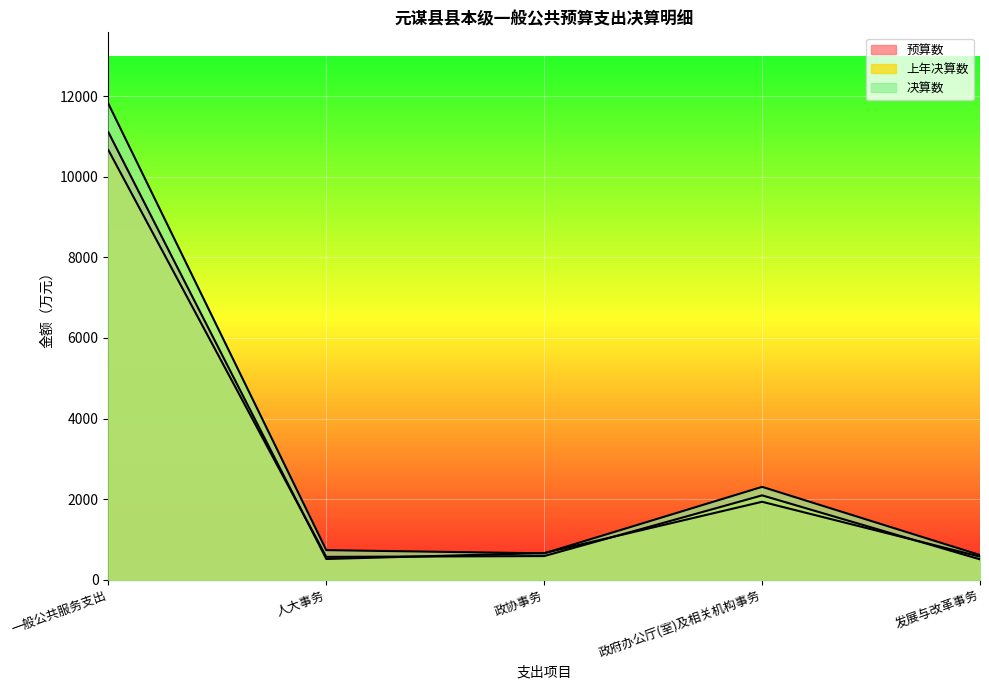

Reading left to right, list all the values displayed in this chart.

预算数: 一般公共服务支出=11101	人大事务=518	政协事务=665	政府办公厅(室)及相关机构事务=1937	发展与改革事务=576
上年决算数: 一般公共服务支出=10659	人大事务=570	政协事务=590	政府办公厅(室)及相关机构事务=2096	发展与改革事务=509
决算数: 一般公共服务支出=11810	人大事务=737	政协事务=658	政府办公厅(室)及相关机构事务=2307	发展与改革事务=616